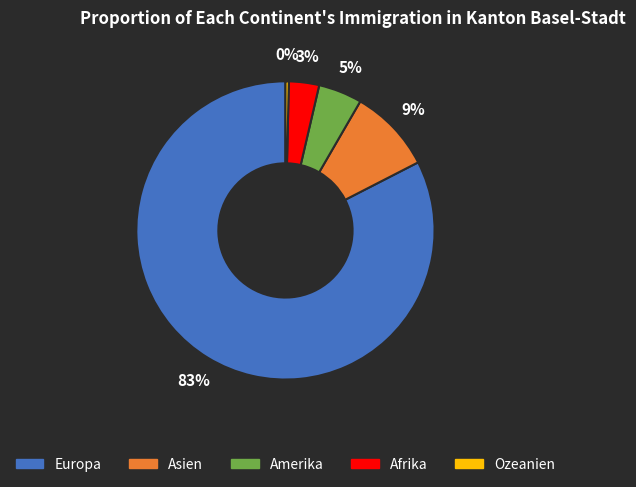

To the nearest percent, what is the difference between the Asien and Ozeanien slice percentages?

9%